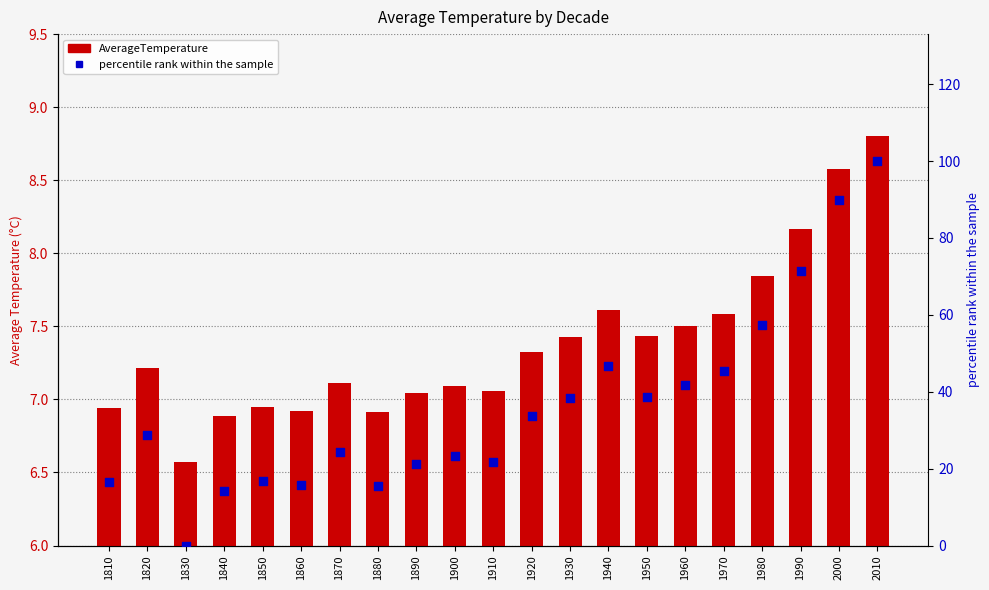

Which series has the widest spread of Y values?

percentile rank within the sample